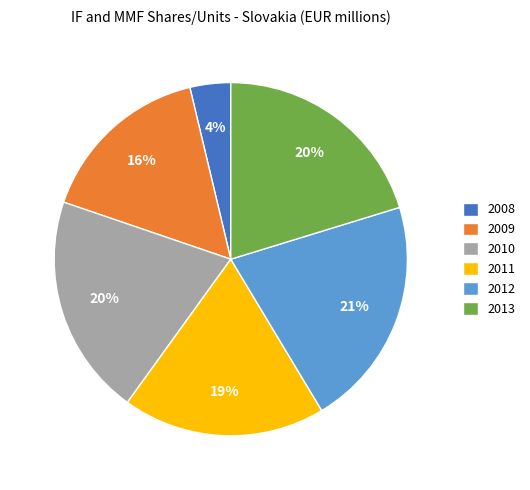

Approximately how many times larger is the value at 2013 compared to 2011?

1.1